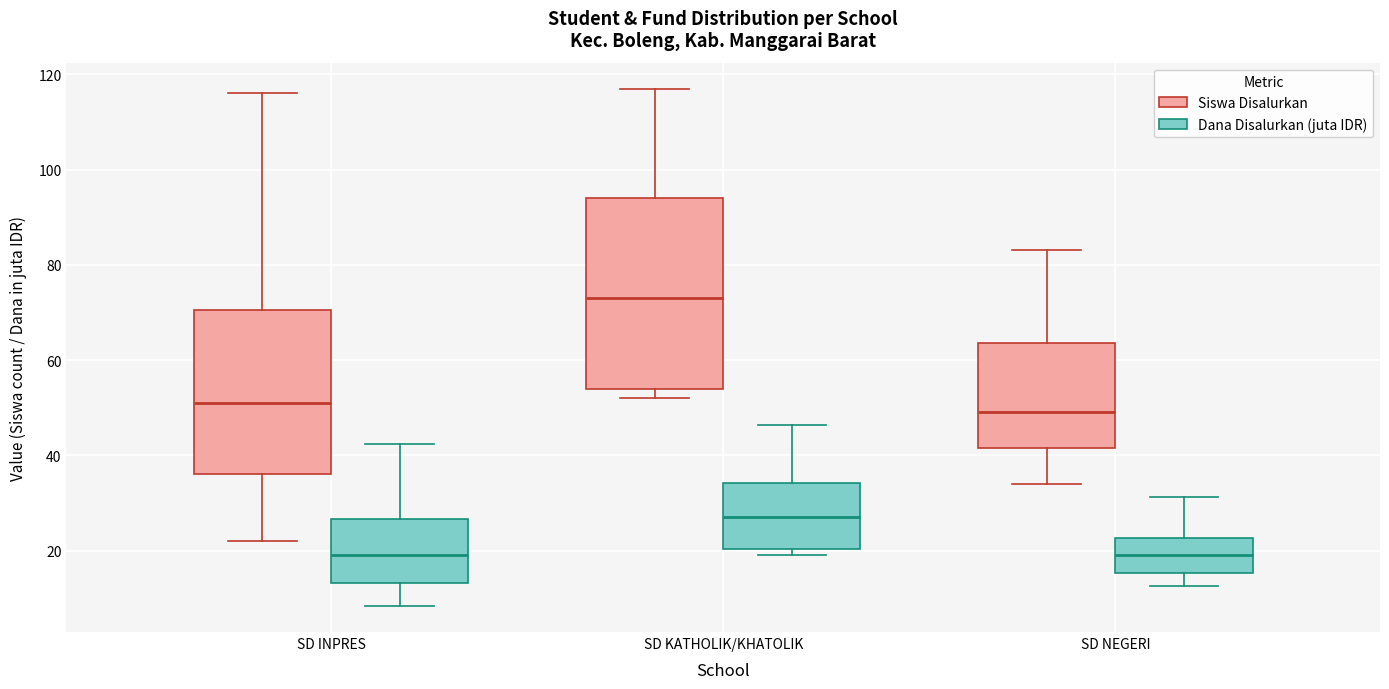

Reading left to right, transcribe this box plot: for each box, give where its median line is, the range the box spans, and where its two whiskers end, as read against the y-axis. The values are not printed on the chart, so give them approximately, as read against the axis.

SD INPRES (Siswa Disalurkan): median 52, box 36 to 70, whiskers 22 to 116
SD INPRES (Dana Disalurkan (juta IDR)): median 20, box 14 to 26, whiskers 8 to 42
SD KATHOLIK/KHATOLIK (Siswa Disalurkan): median 74, box 54 to 94, whiskers 52 to 118
SD KATHOLIK/KHATOLIK (Dana Disalurkan (juta IDR)): median 28, box 20 to 34, whiskers 20 (just below the box's lower edge) to 46
SD NEGERI (Siswa Disalurkan): median 50, box 42 to 64, whiskers 34 to 84
SD NEGERI (Dana Disalurkan (juta IDR)): median 20, box 16 to 22, whiskers 12 to 32